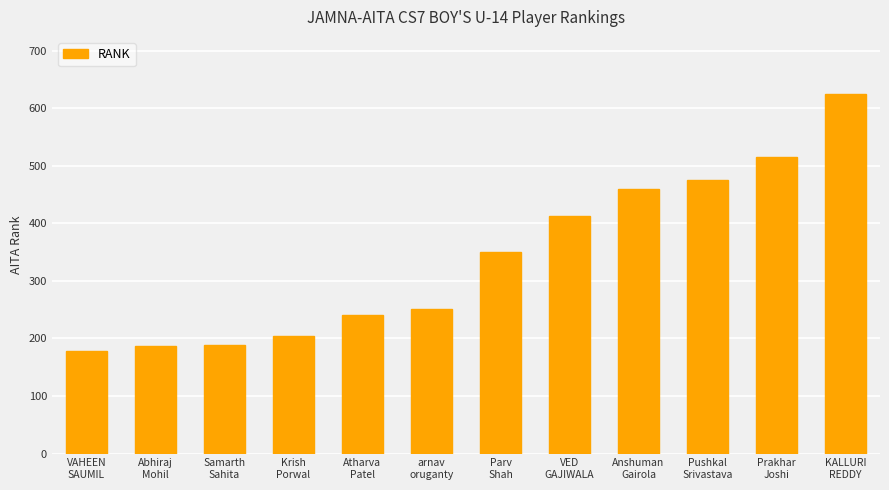

What is the label of the 5th bar from the left?

Atharva
Patel